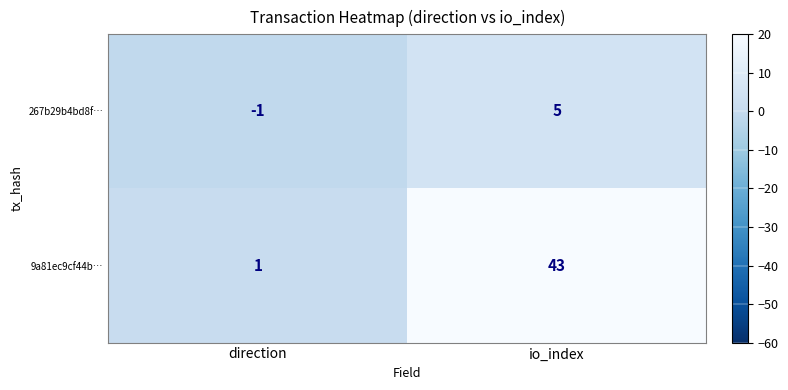

Which series has the widest spread of values?

9a81ec9cf44b…